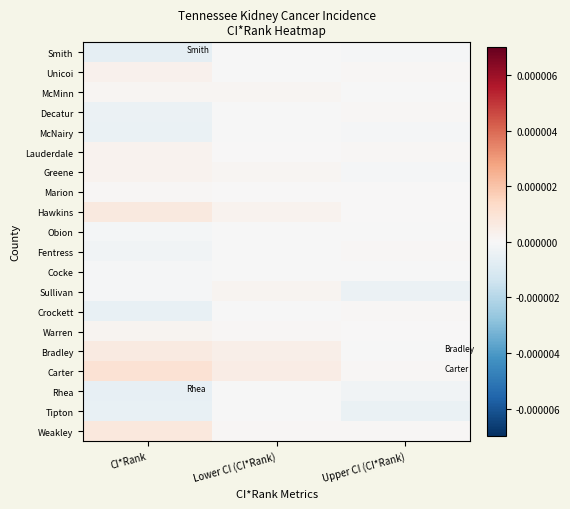

How many series are shown in this chart?

20